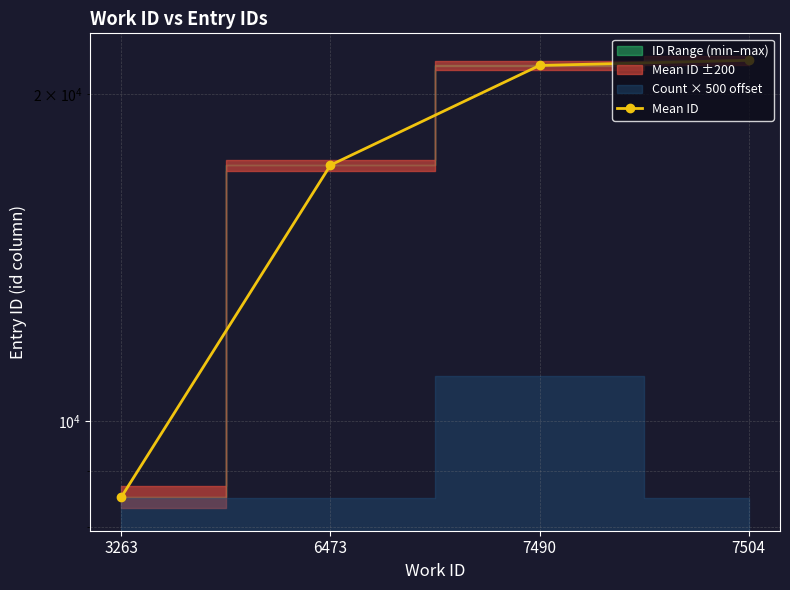

Which label corresponds to the smallest value in the chart?

3263